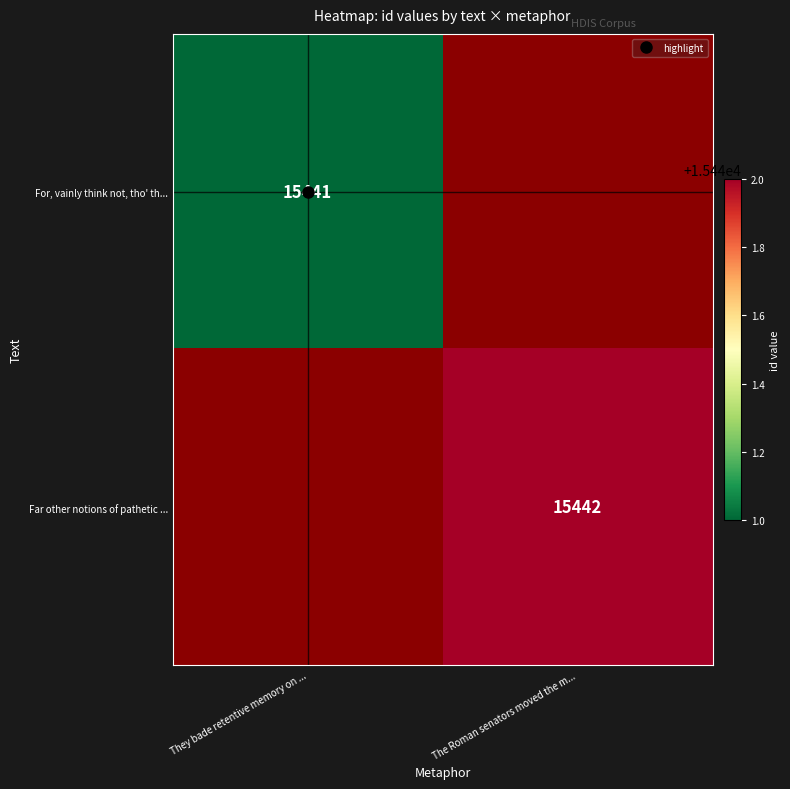

The Far other notions of pathetic ... series shows 9208.0 at The Roman senators moved the m.... True or false?

False